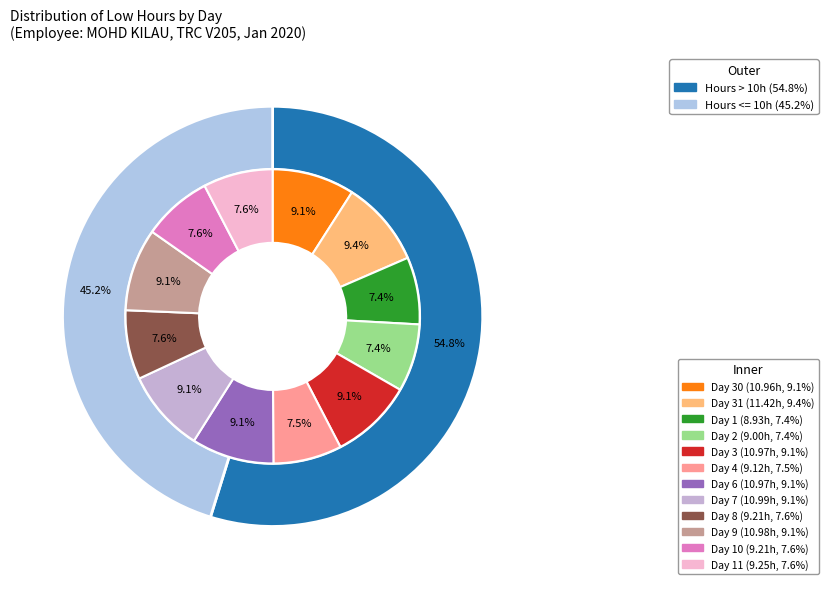

How many slices are in this pie chart?

12